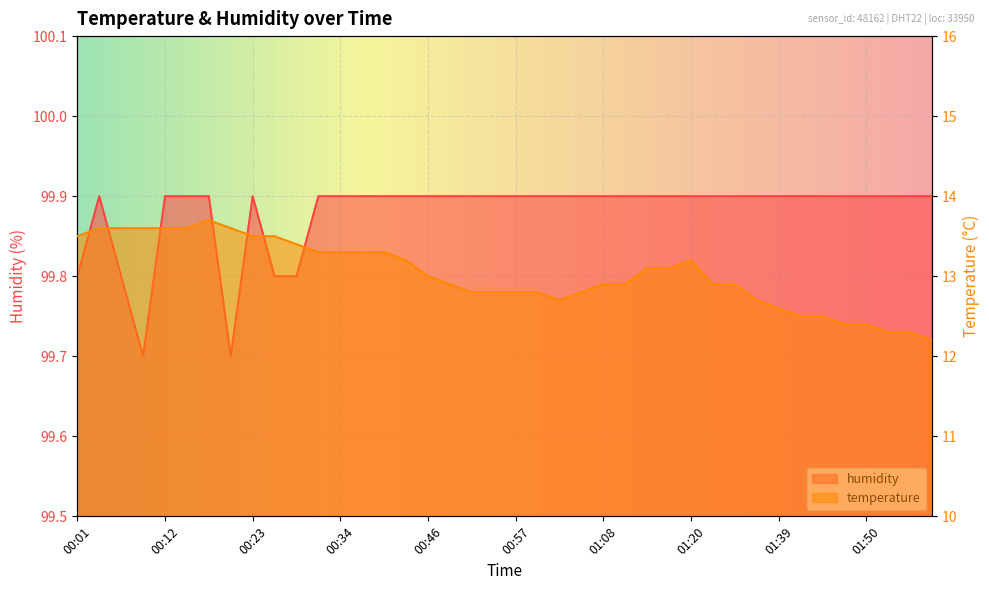

Read the humidity value at 00:04.

99.9